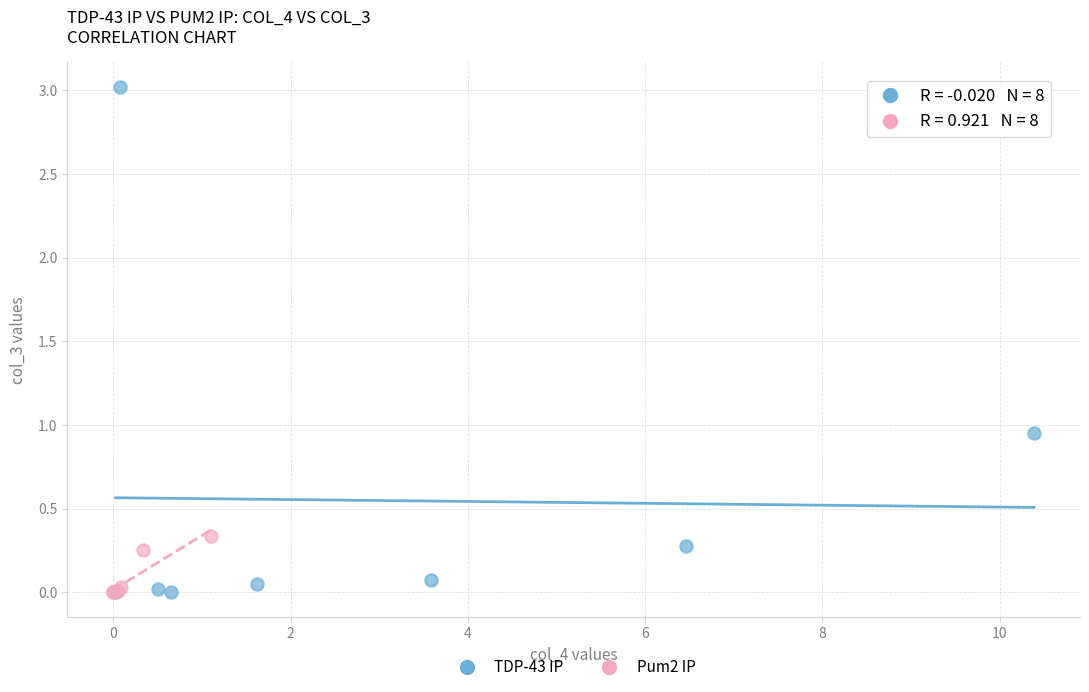

Which series has the widest spread of Y values?

TDP-43 IP